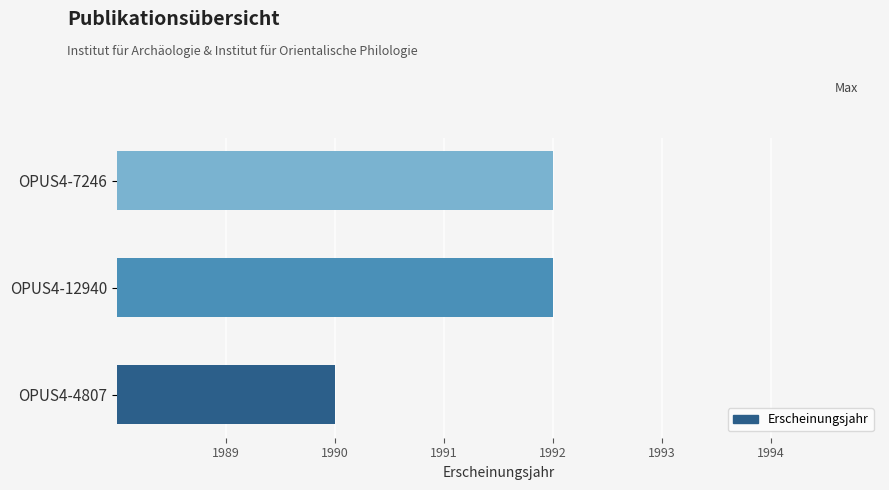

Reading bottom to top, transcribe all the data shown in this chart.

OPUS4-4807=1990	OPUS4-12940=1992	OPUS4-7246=1992